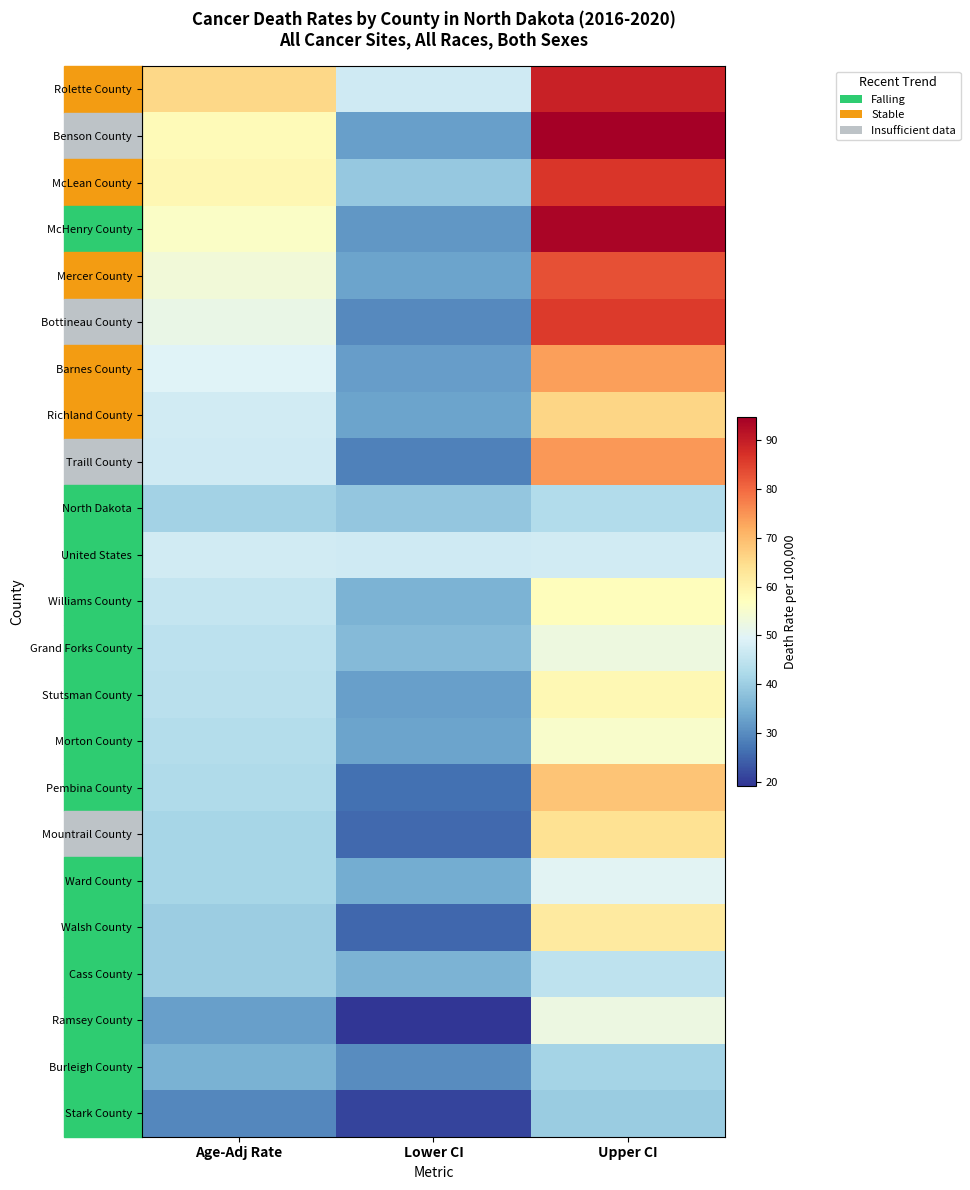

Which label corresponds to the smallest value in the chart?

Lower CI